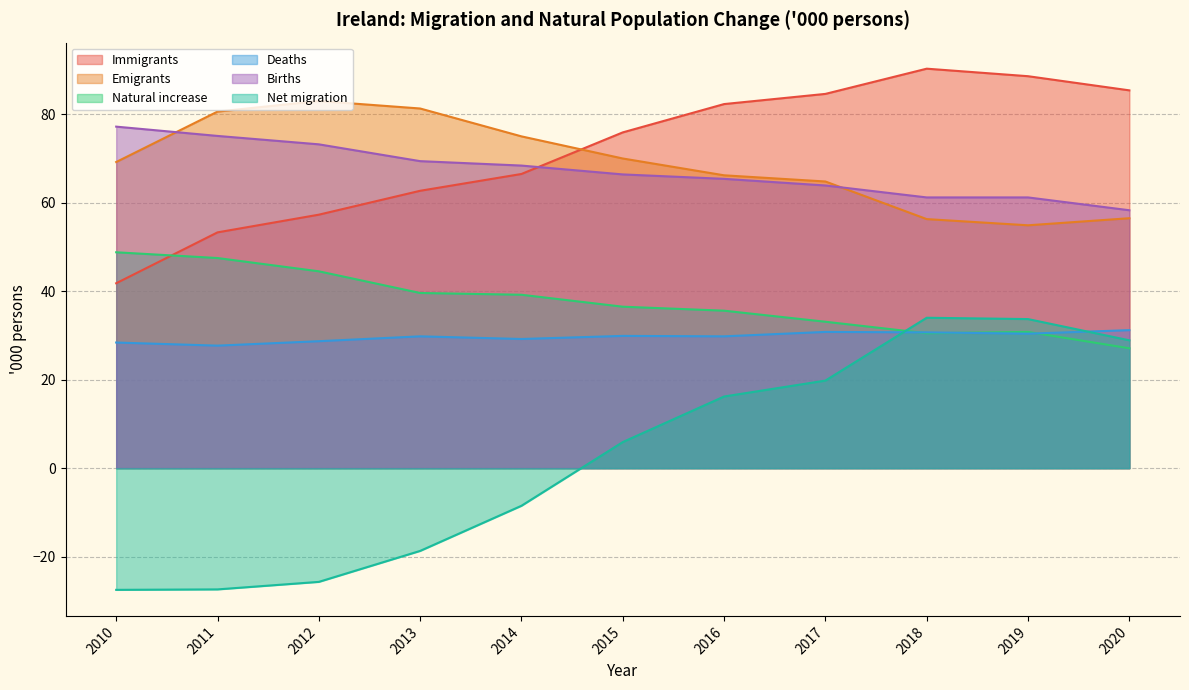

What is the highest value of the Natural increase series?

48.8